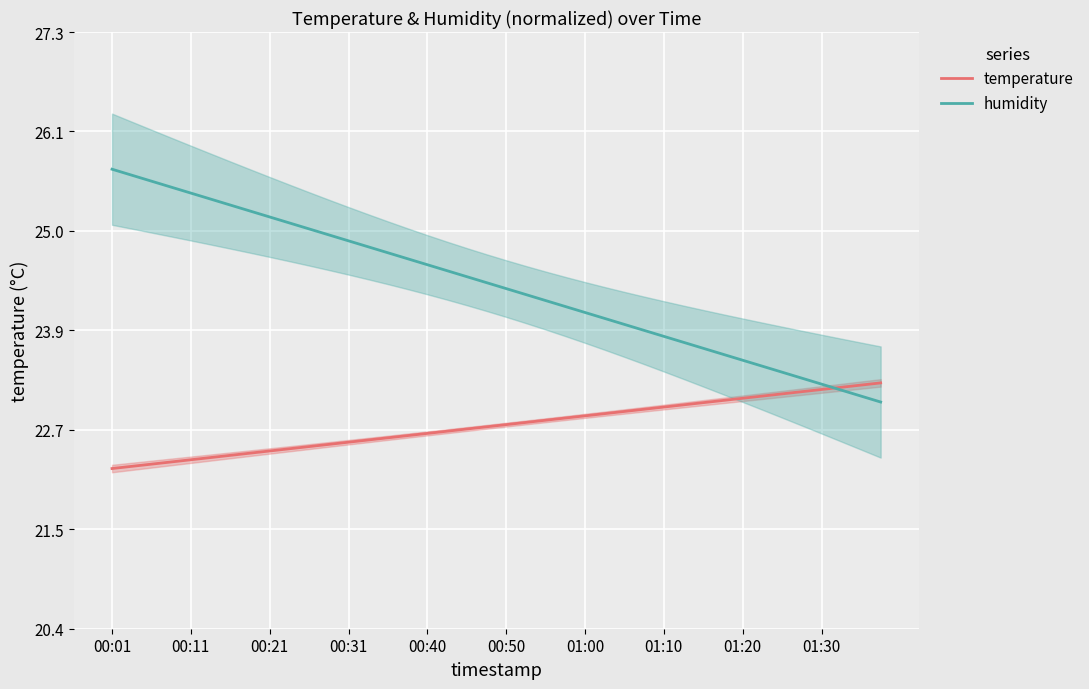

What is the minimum value for humidity?

23.0